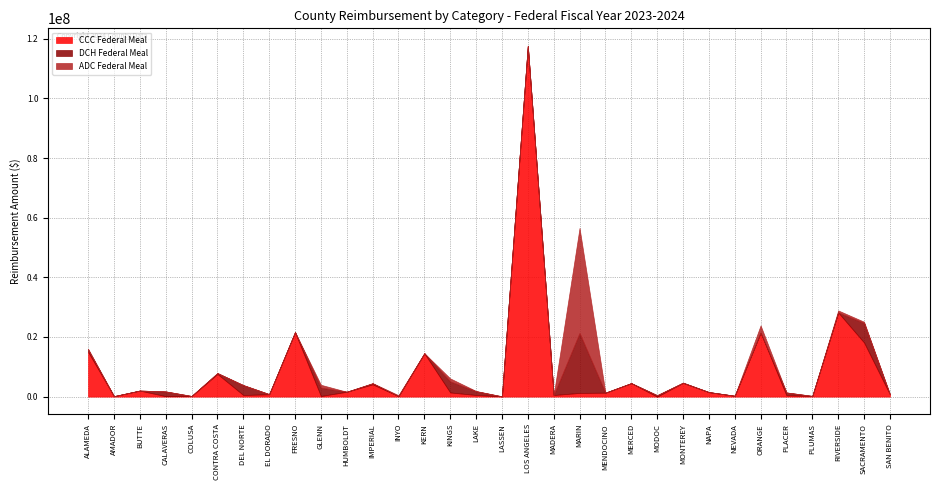

What is the value of the CCC Federal Meal point at the 1st from the left?

14998603.7